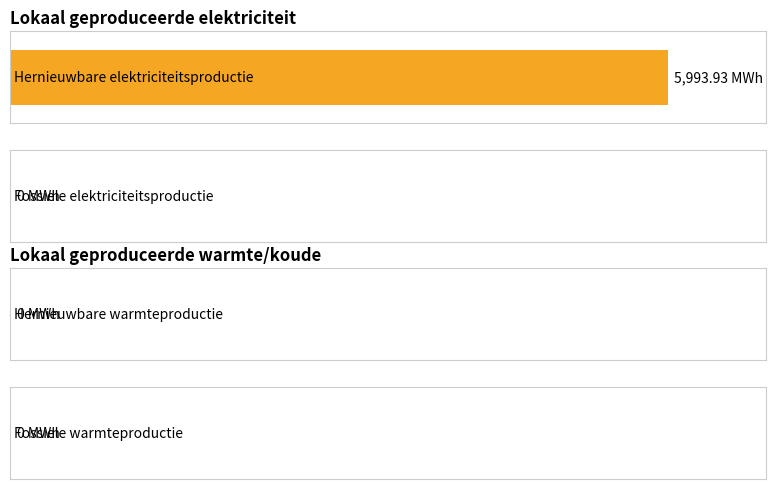

What is the label of the 2nd bar from the right?

Hernieuwbare elektriciteitsproductie